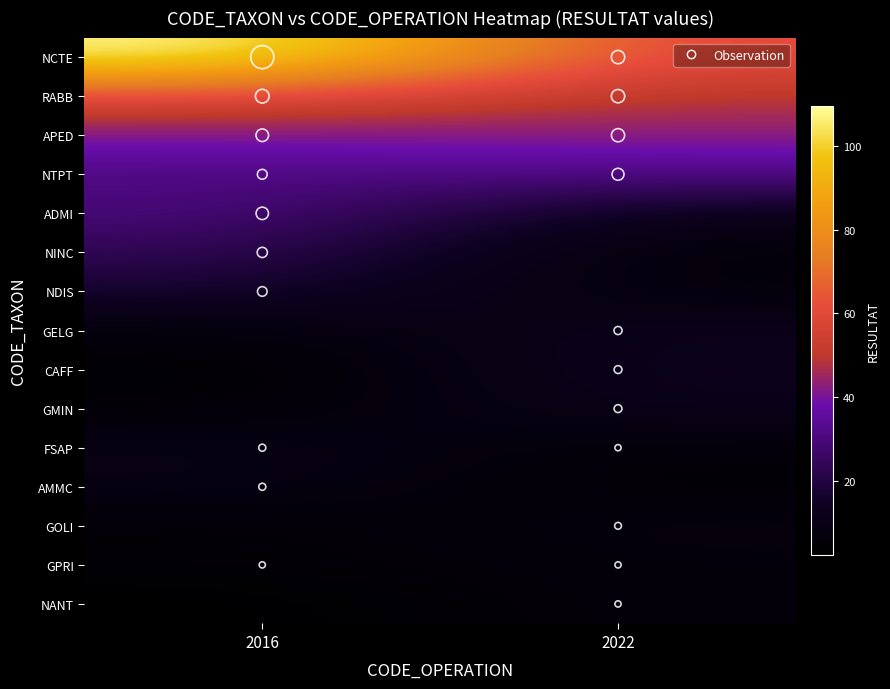

Rank the series by their maximum value, from lowest to highest.

GPRI, NANT, GOLI, AMMC, FSAP, GMIN, GELG, CAFF, NDIS, NINC, ADMI, NTPT, APED, RABB, NCTE